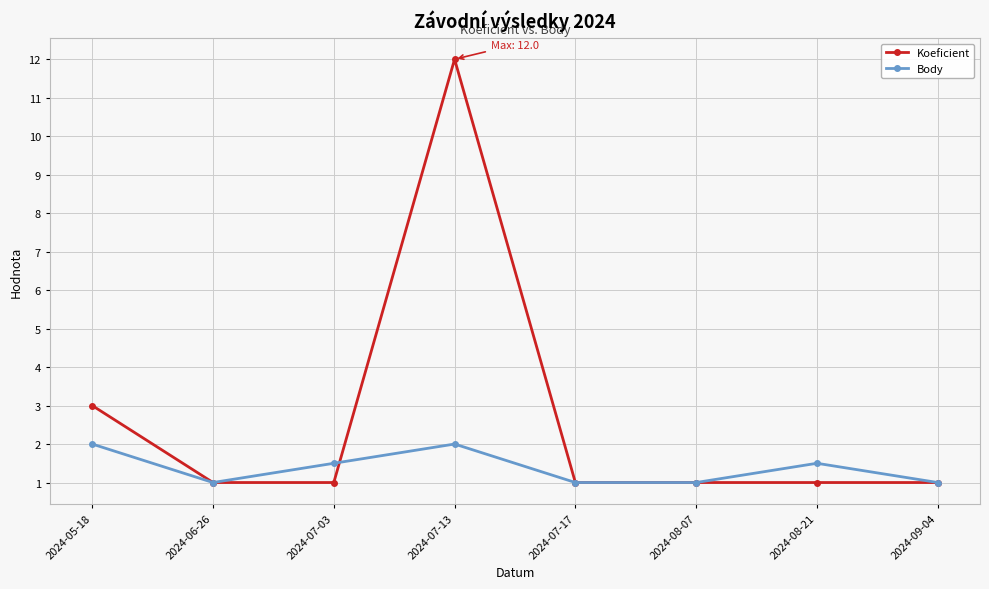

True or false: Koeficient and Body intersect in this chart.

True